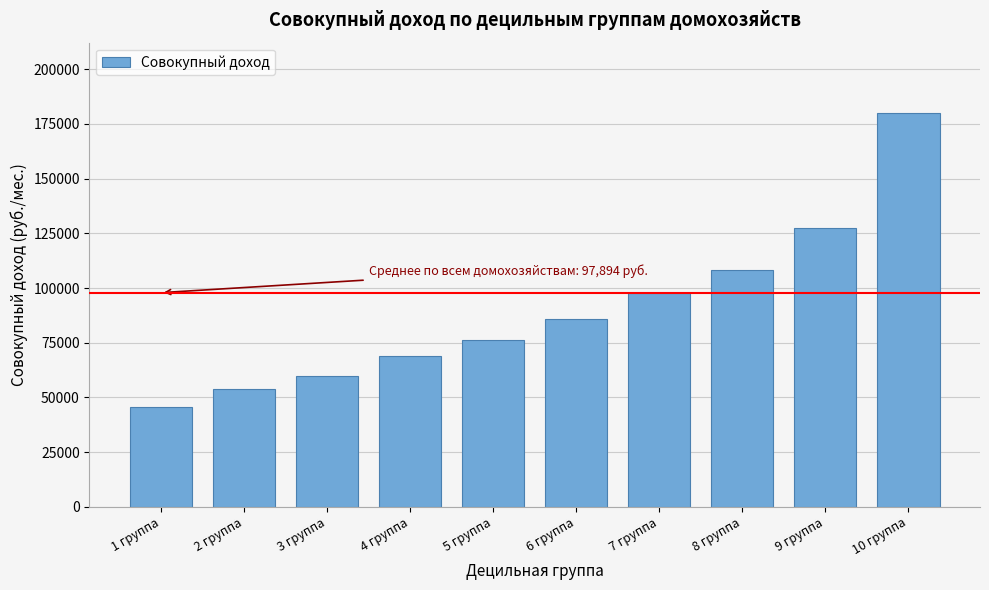

Reading left to right, list all the values displayed in this chart.

1 группа=45854.9	2 группа=53849.4	3 группа=59695.2	4 группа=68770.3	5 группа=76372.5	6 группа=85904.3	7 группа=97553.6	8 группа=108441.9	9 группа=127589.1	10 группа=179785.9